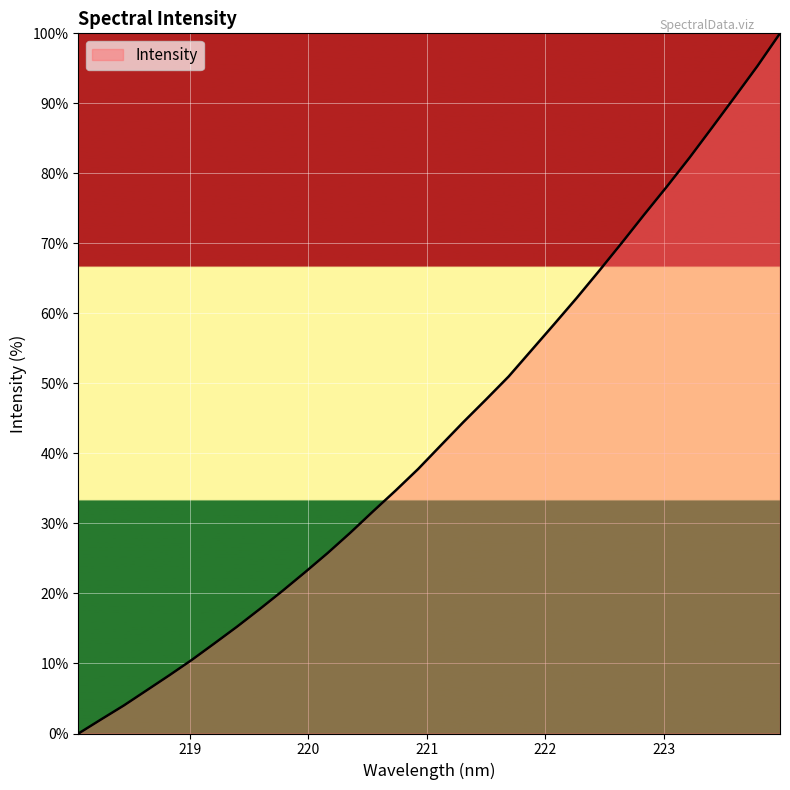

What is the maximum value shown in the chart?

100.0